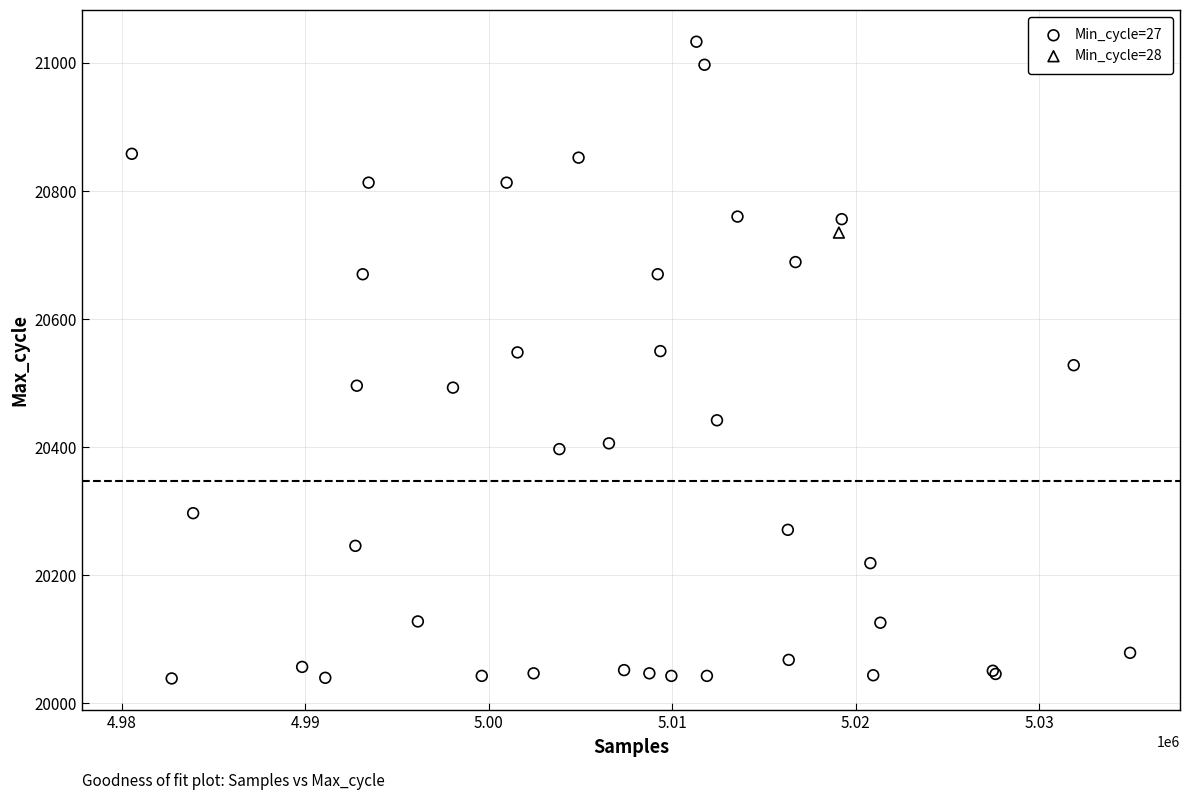

What are all the series names shown in the legend?

Min_cycle=27, Min_cycle=28